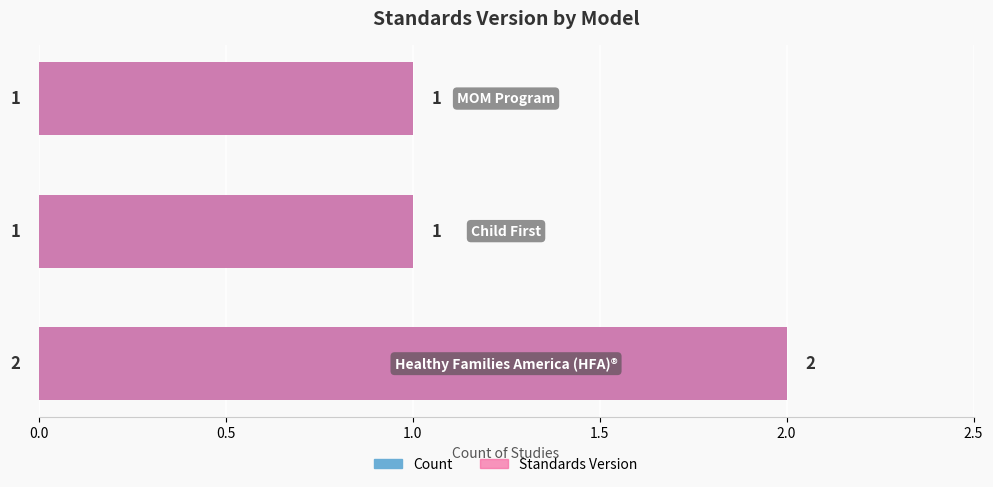

What is the change in value from 0.0 to 0.5?

-1